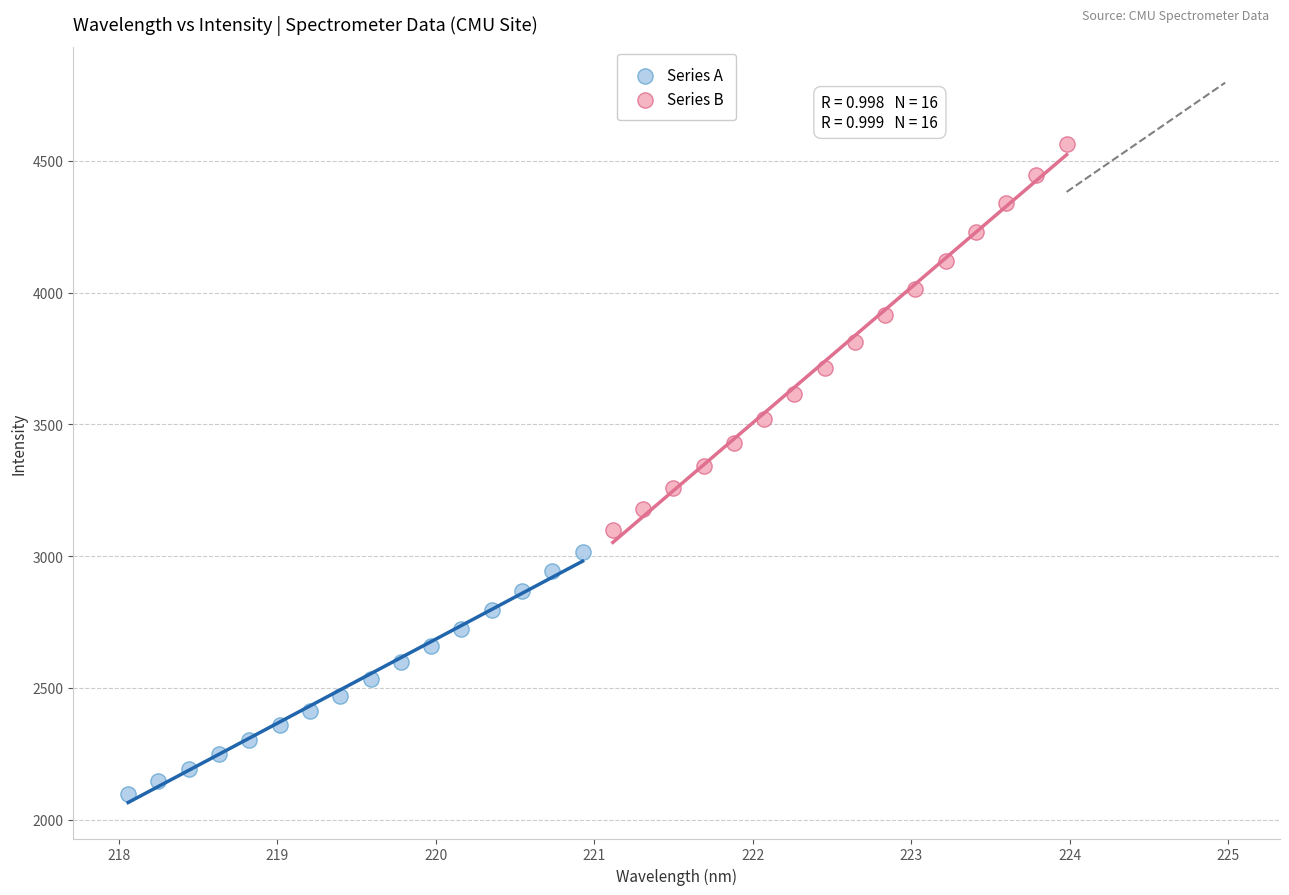

Which series has the largest Y range (max minus min)?

Series B